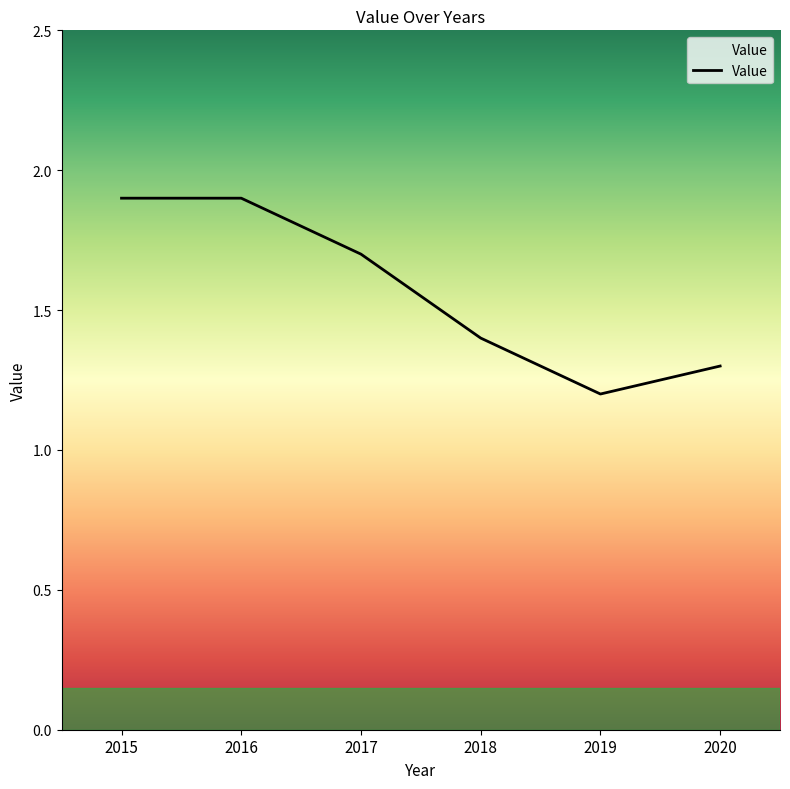

Reading left to right, list all the values displayed in this chart.

1.9	1.9	1.7	1.4	1.2	1.3